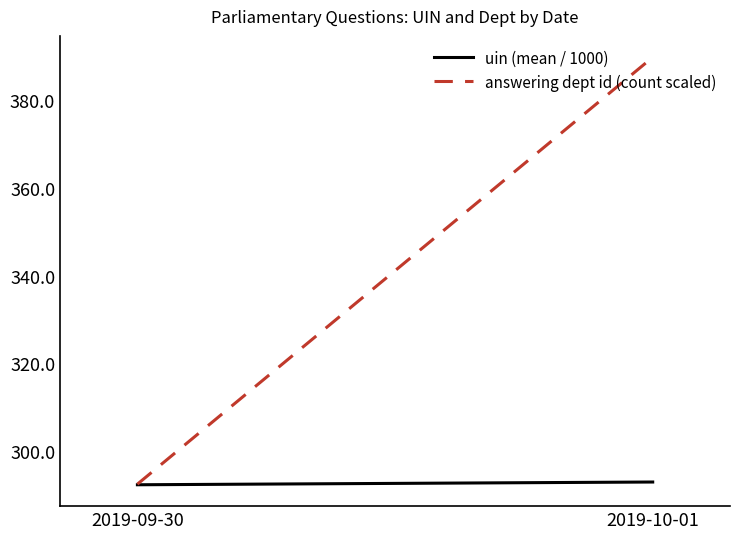

What is the difference between the highest and lowest values at 2019-10-01?

97.0